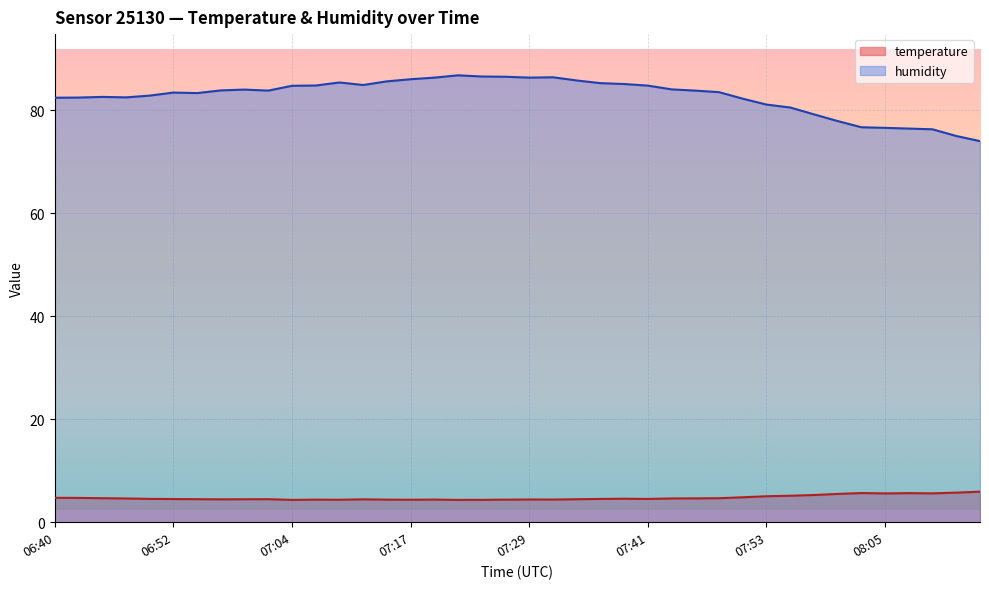

What is the maximum value shown in the chart?

86.8